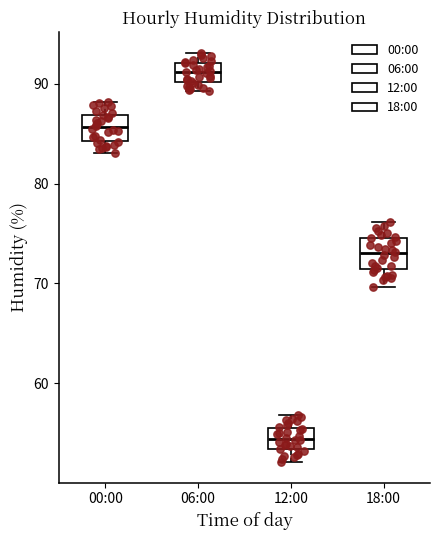

Reading left to right, transcribe this box plot: for each box, give where its median line is, the range the box spans, and where its two whiskers end, as read against the y-axis. The values are not printed on the chart, so give them approximately, as read against the axis.

00:00: median 86, box 84 to 87, whiskers 83 to 88
06:00: median 91, box 90 to 92, whiskers 89 to 93
12:00: median 54, box 53 to 56, whiskers 52 to 57
18:00: median 73, box 71 to 75, whiskers 70 to 76